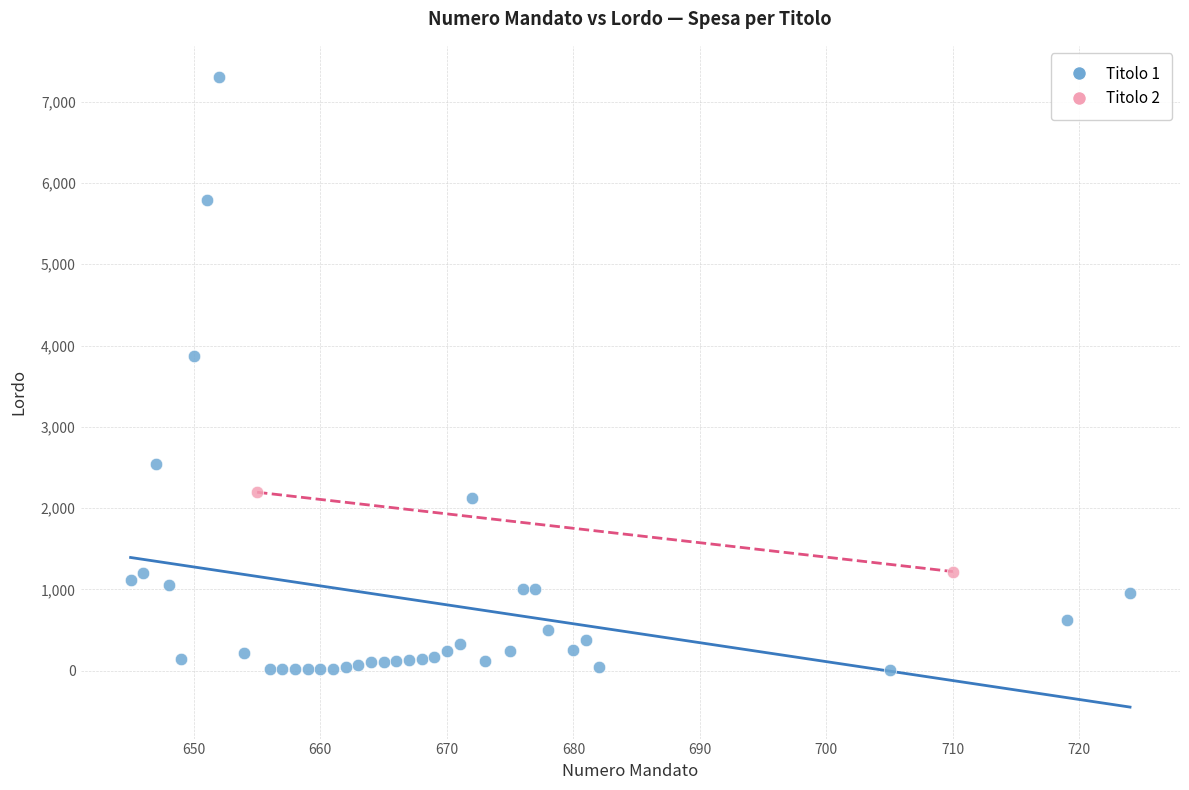

What are all the series names shown in the legend?

Titolo 1, Titolo 2